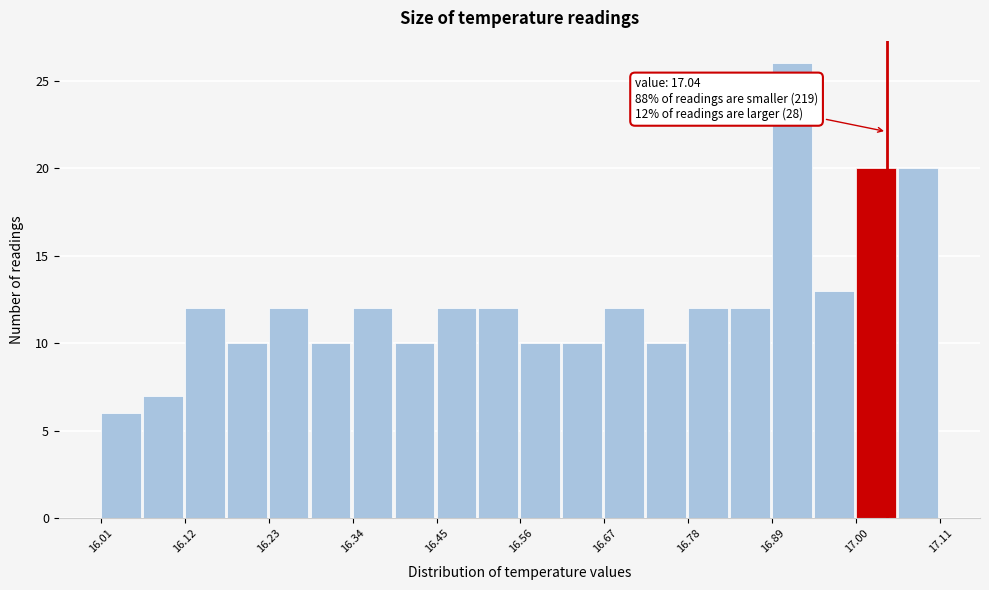

Around what value on the x-axis is the tallest bar? Give the approximate position of its centre, as read against the axis.

16.92